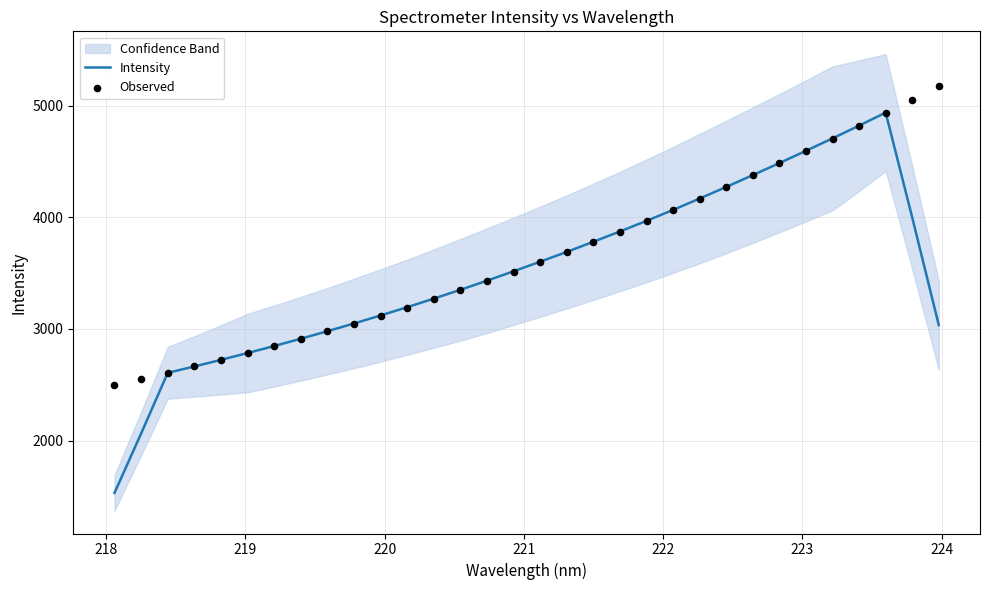

What is the highest value of the Intensity series?

4938.5